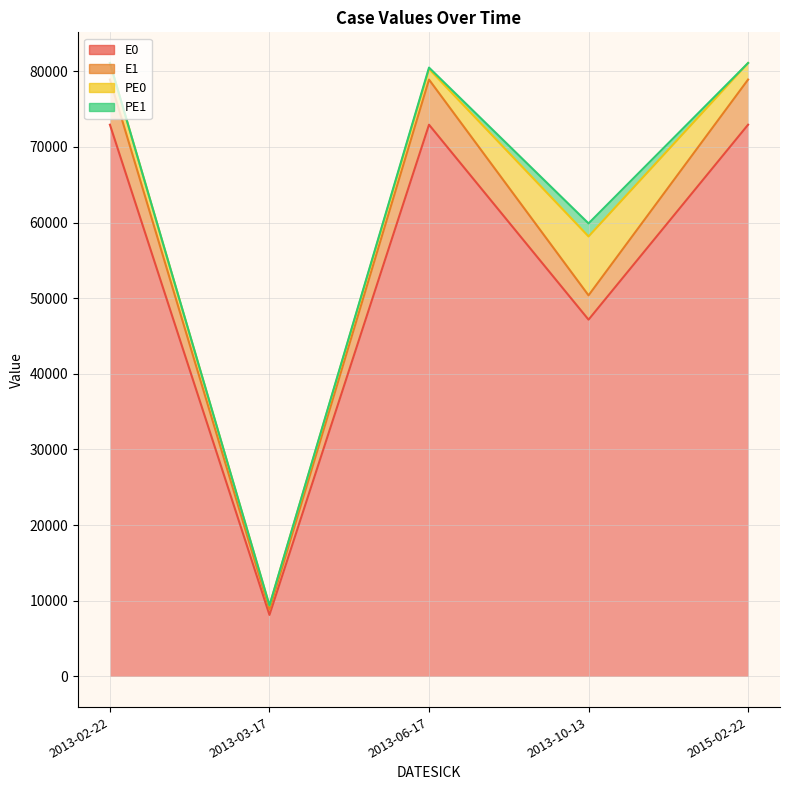

Which has a higher value, 2015-02-22 or 2013-10-13?

2015-02-22